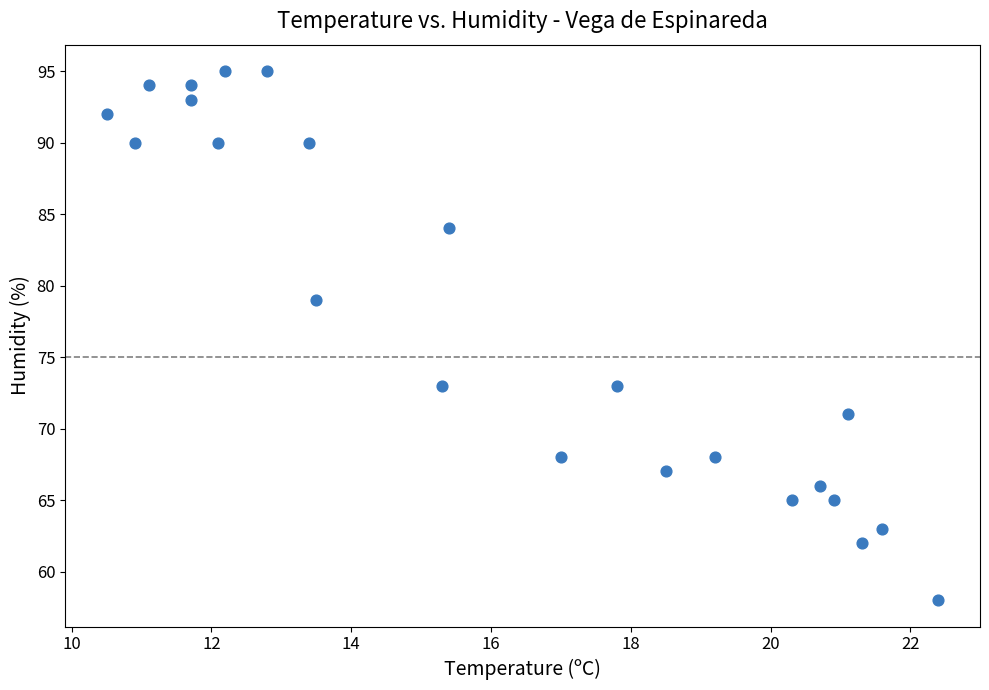

What is the range of Y values (max minus min)?

37